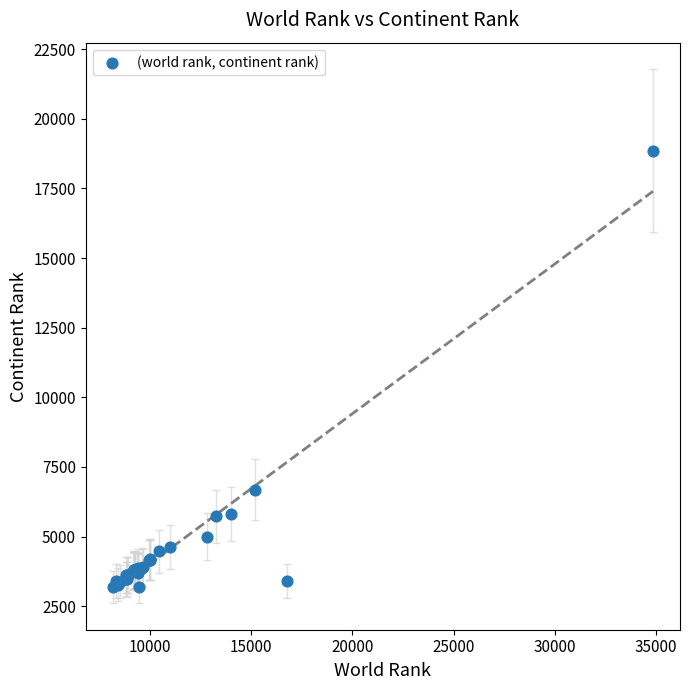

What Y value in the scatter plot is closest to 11020?

6690